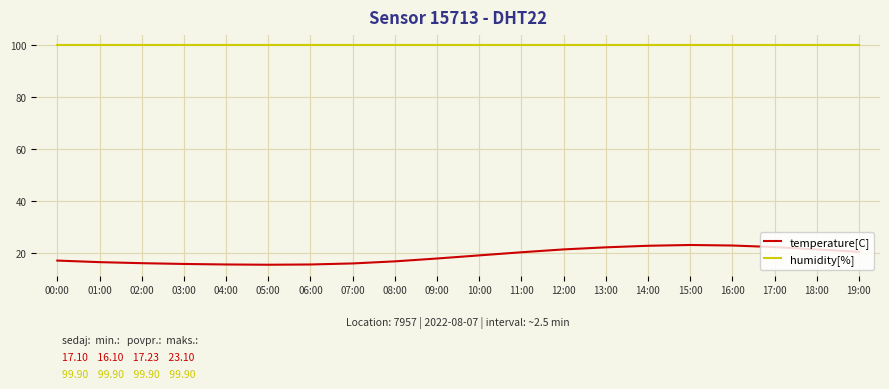

True or false: temperature[C] has a value of 35.1 at 16:00.

False